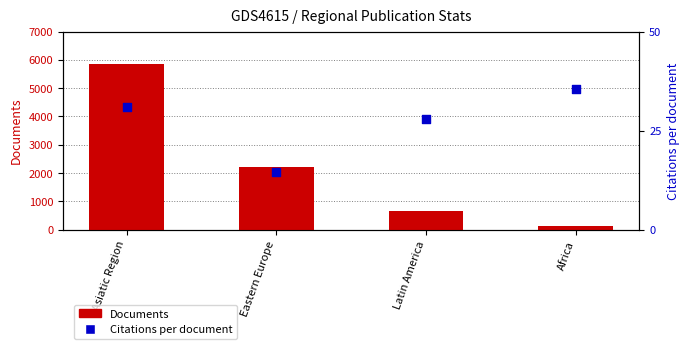

Which series reaches the maximum Y coordinate?

Documents